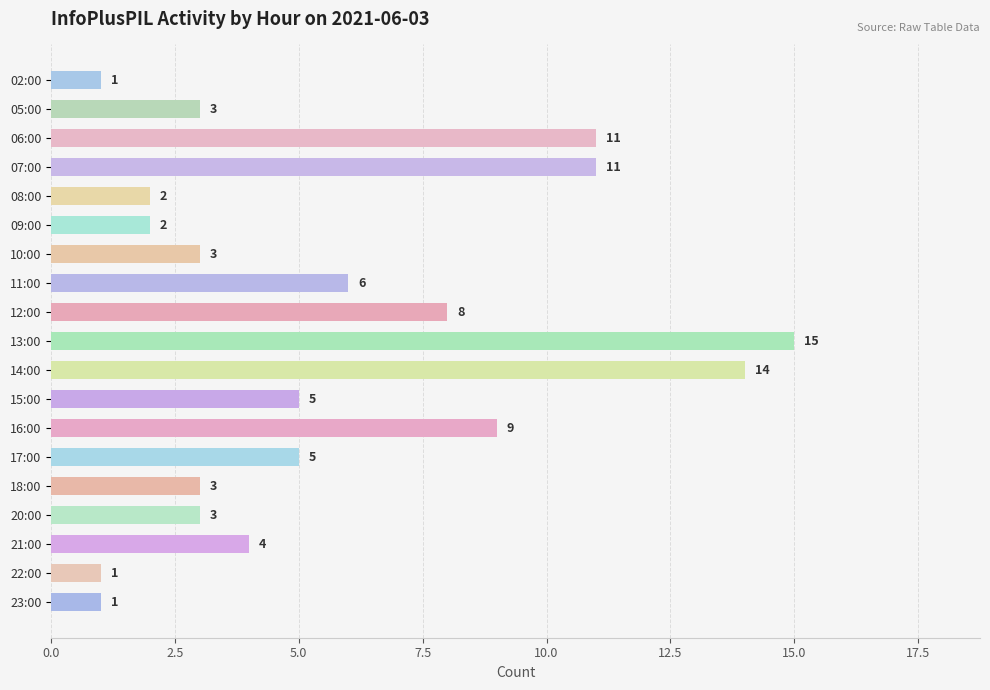

Reading top to bottom, what are all the values shown in this chart?

1	3	11	11	2	2	3	6	8	15	14	5	9	5	3	3	4	1	1